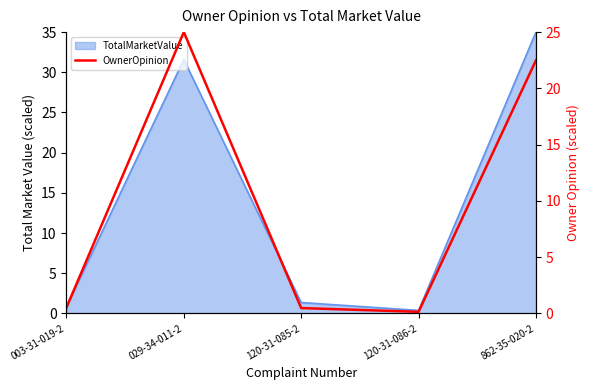

Which has a higher value, 029-34-011-2 or 003-31-019-2?

029-34-011-2